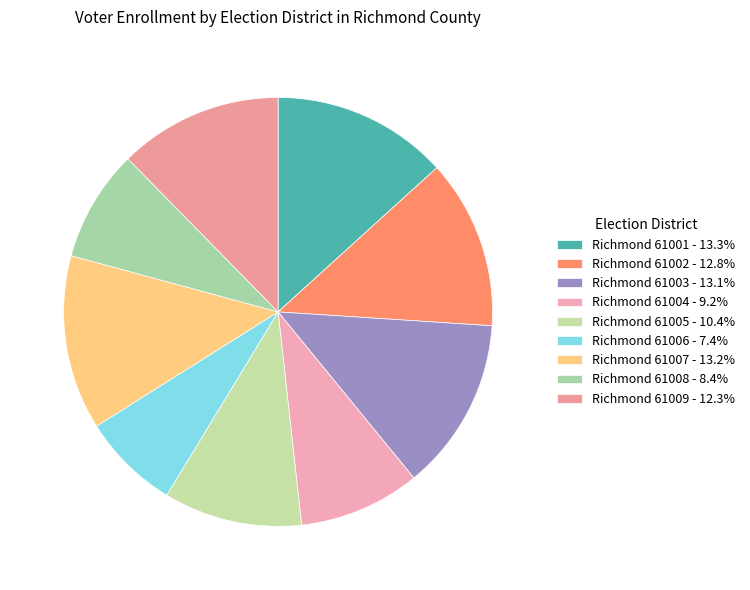

Approximately how many times larger is the value at Richmond 61005 compared to Richmond 61007?

0.8